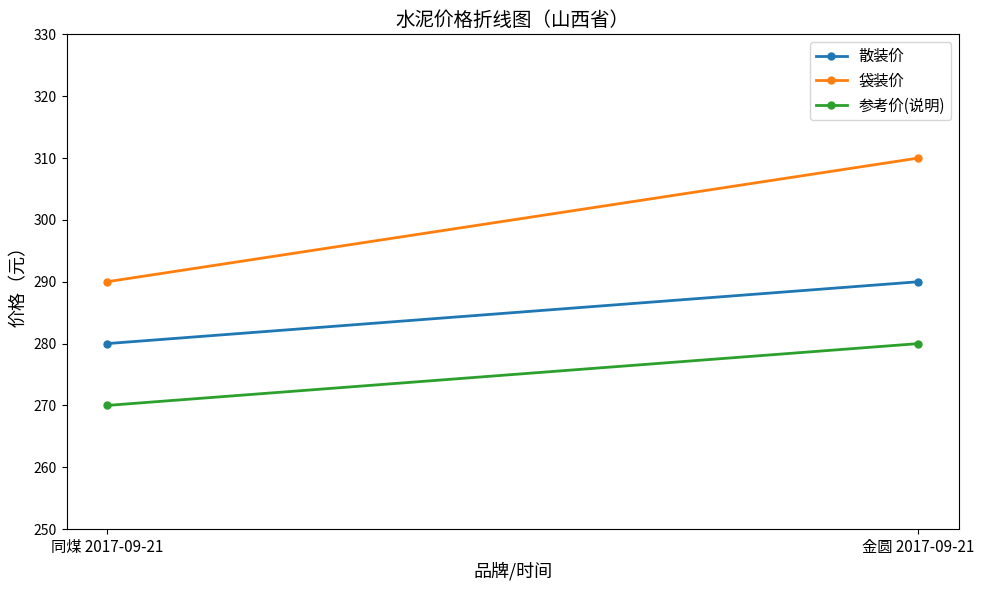

Rank the series at 同煤 2017-09-21 from lowest to highest value.

参考价(说明), 散装价, 袋装价